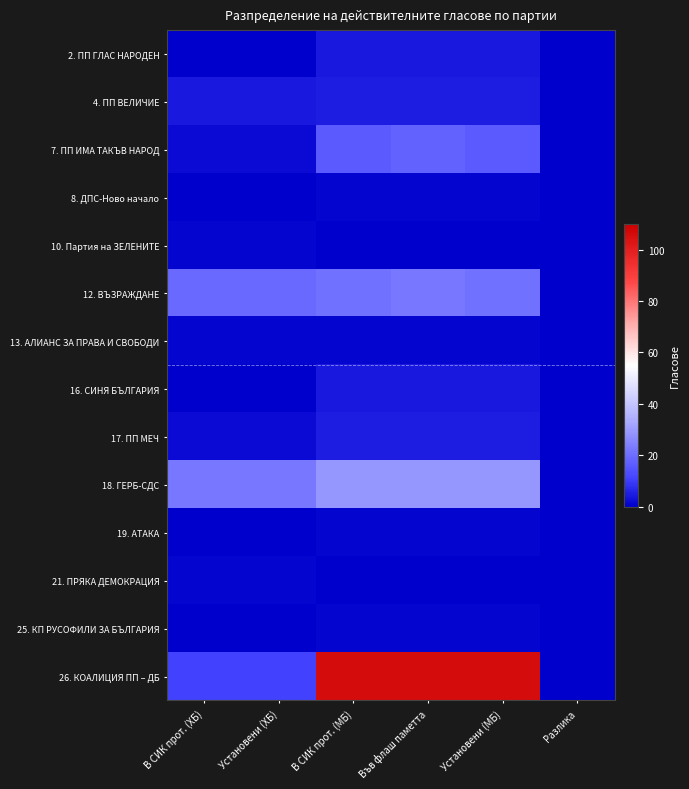

How many data points does each series have?

6